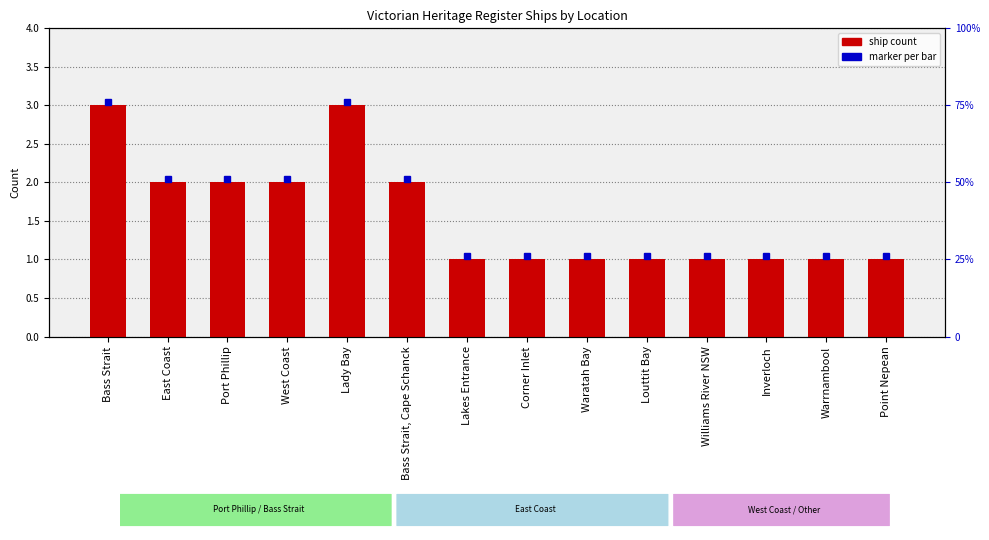

Which has a higher value, Bass Strait, Cape Schanck or Bass Strait?

Bass Strait